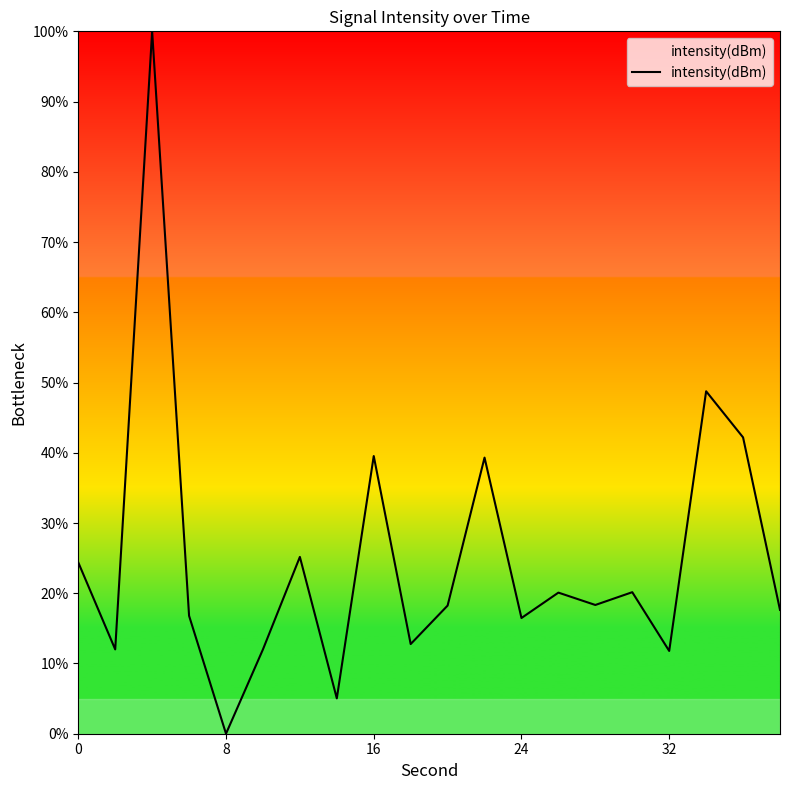

How many lines are shown in the chart?

1